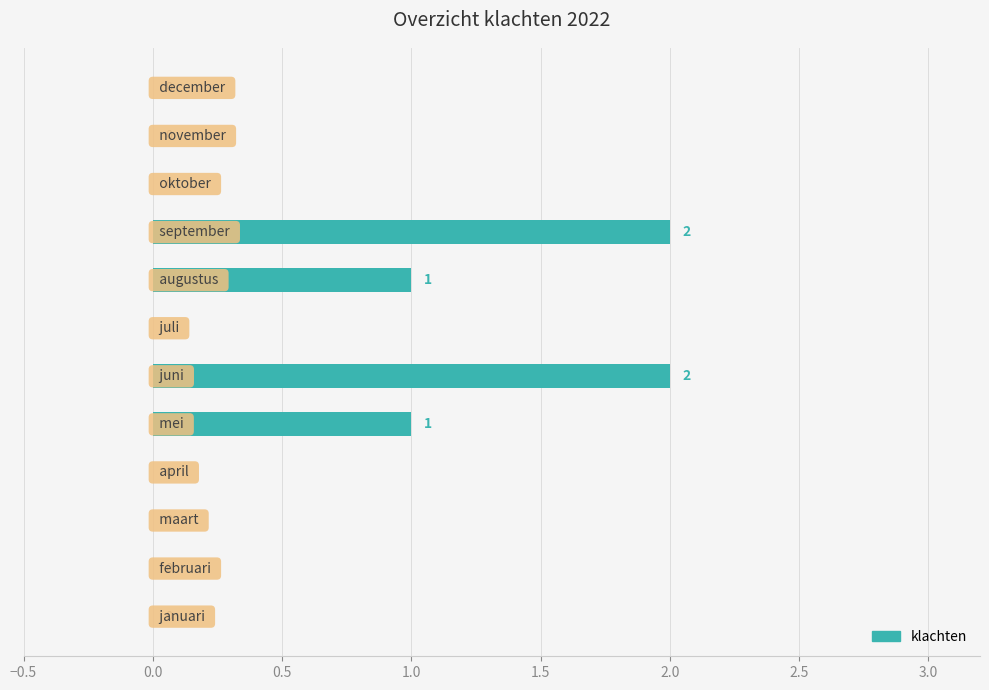

What is the sum of all values?

6